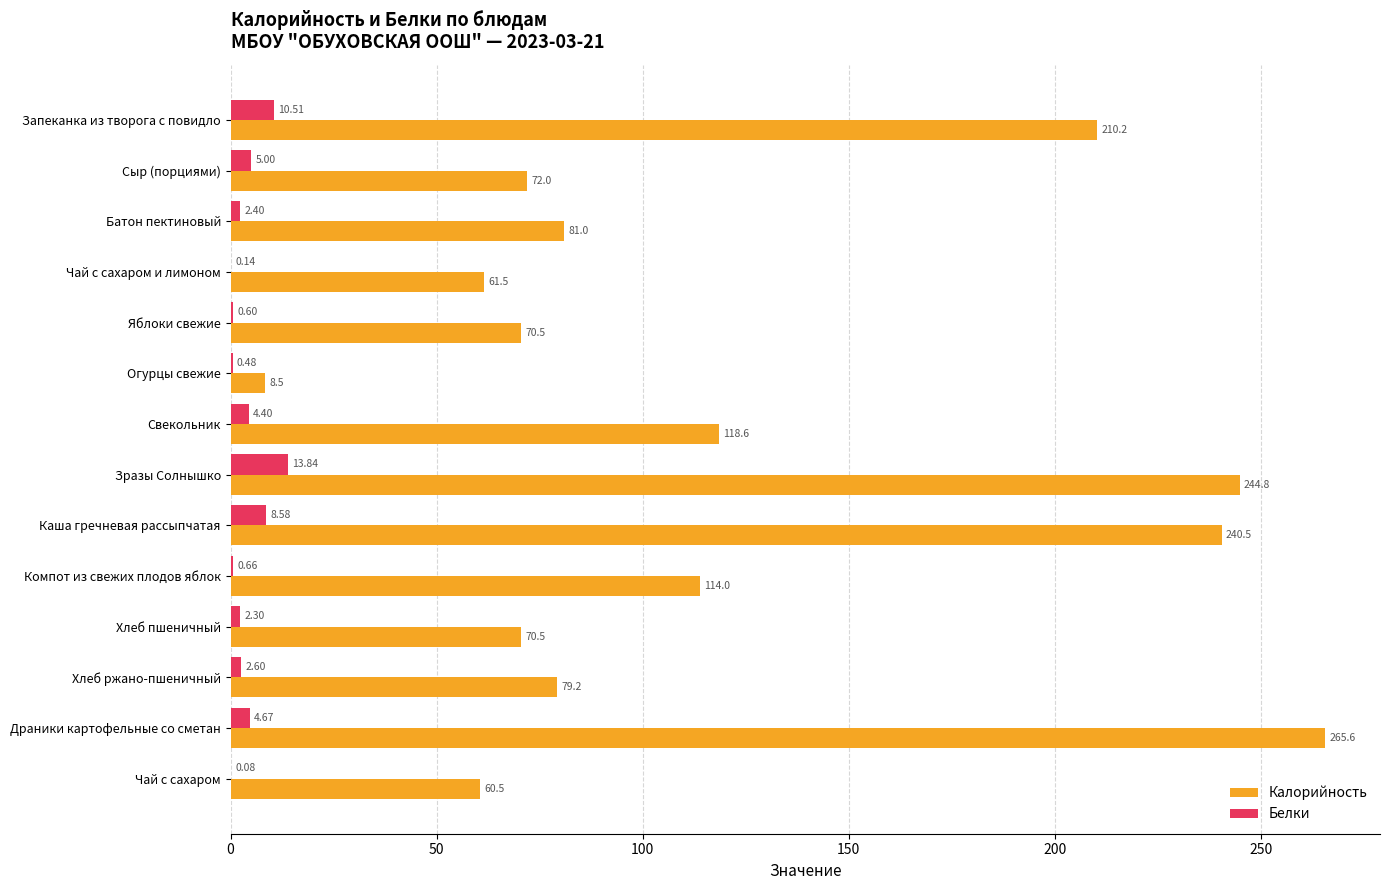

How many distinct data groups are displayed?

2